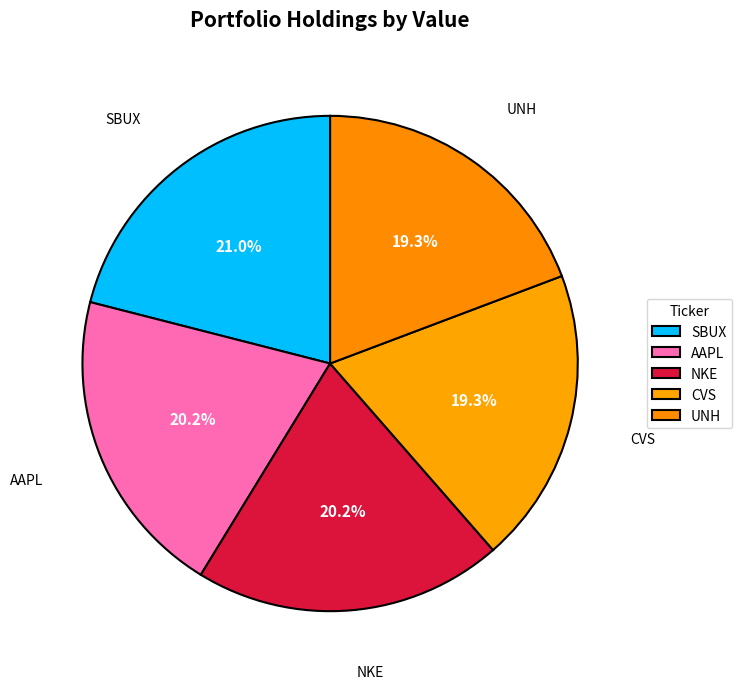

Is there any slice that represents more than half of the pie?

No